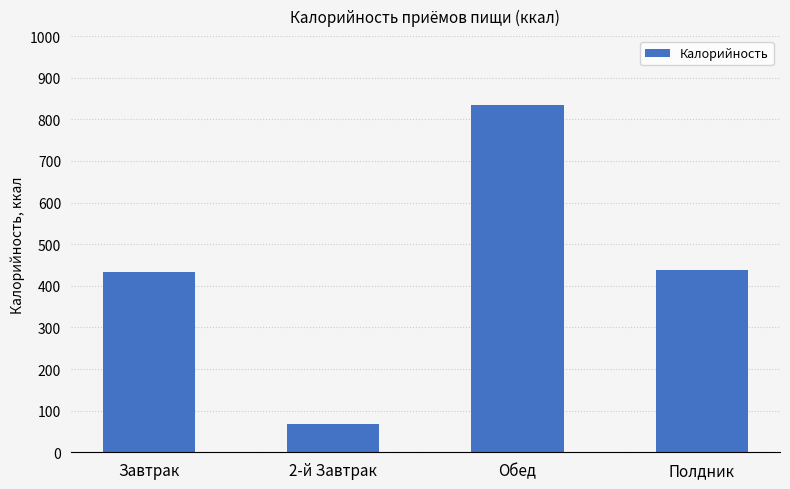

Approximately how many times larger is the value at 2-й Завтрак compared to Обед?

0.1